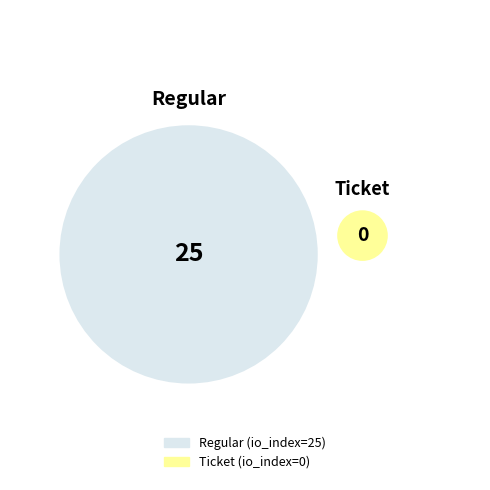

Is there a majority slice in this chart?

Yes